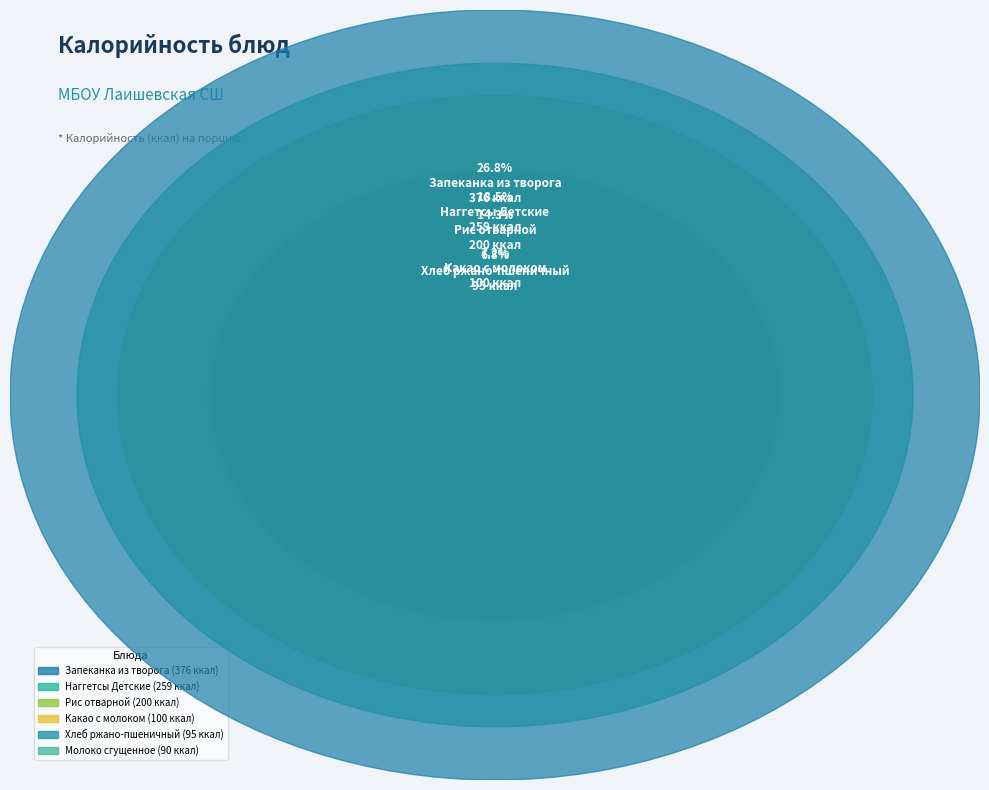

Count the number of slices in the pie.

11